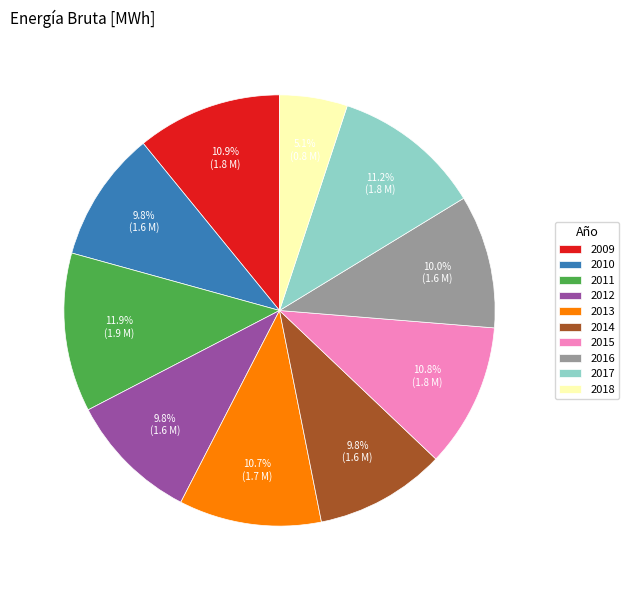

Does 2010 account for over 50% of the chart?

No